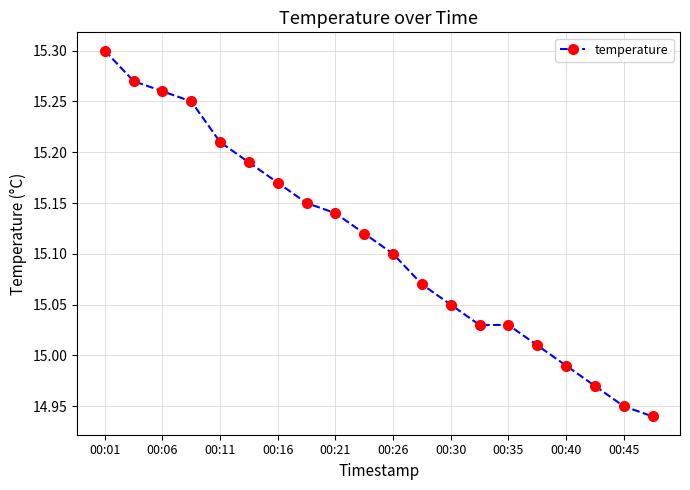

True or false: the data has more than 1 interior local peaks.

False